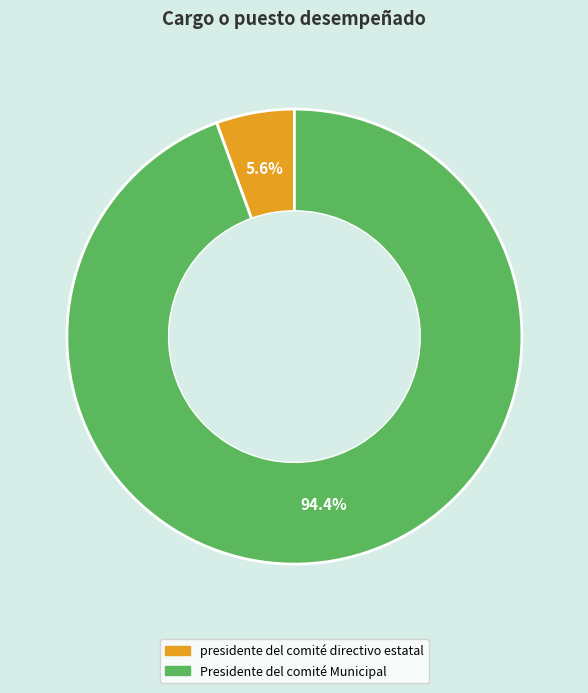

Between Presidente del comité Municipal and presidente del comité directivo estatal, which is larger?

Presidente del comité Municipal